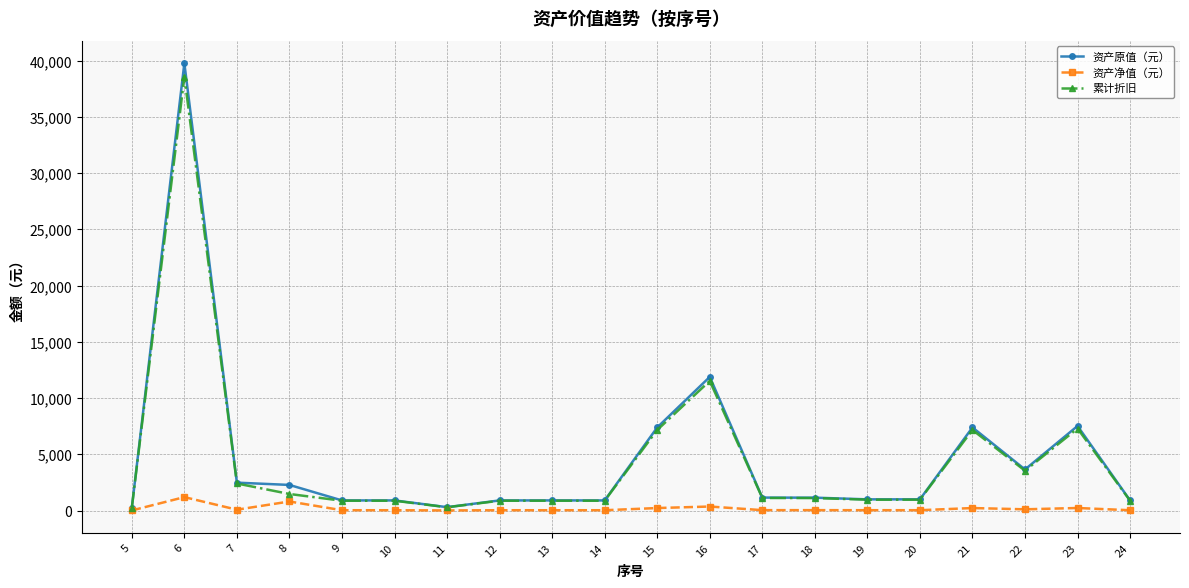

What is the spread (max minus min) of values at 19?

964.9